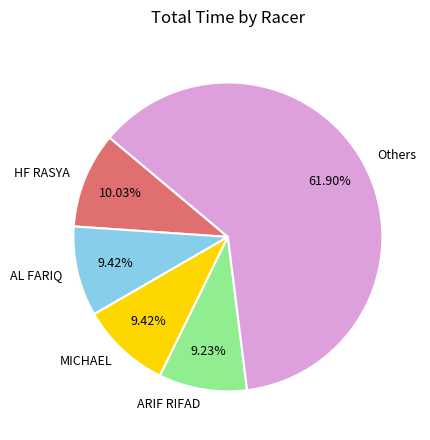

Does AL FARIQ represent more than half of the total?

No